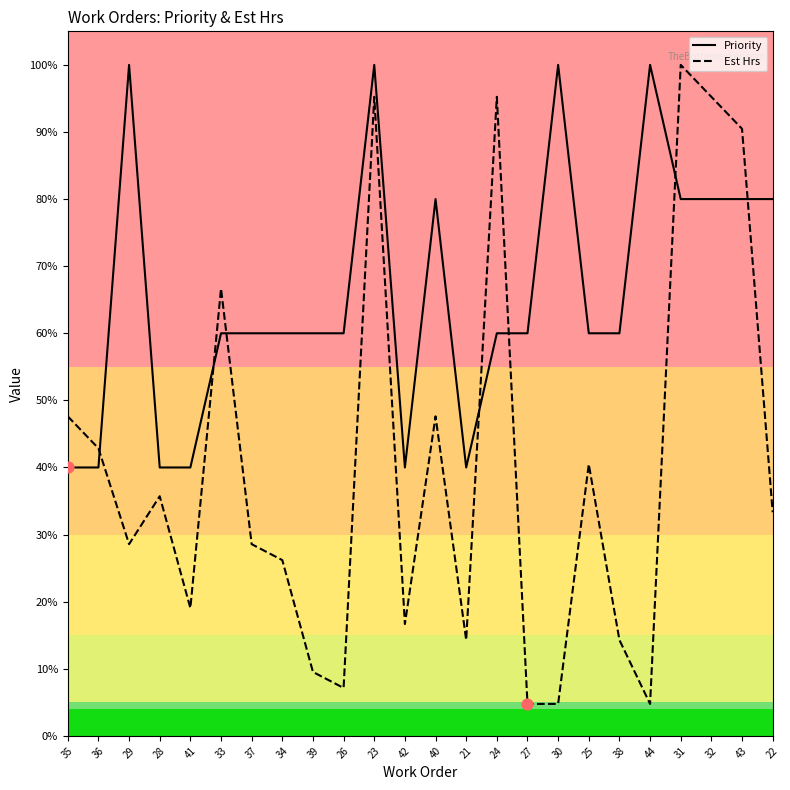

Which series has the widest spread of values?

Est Hrs